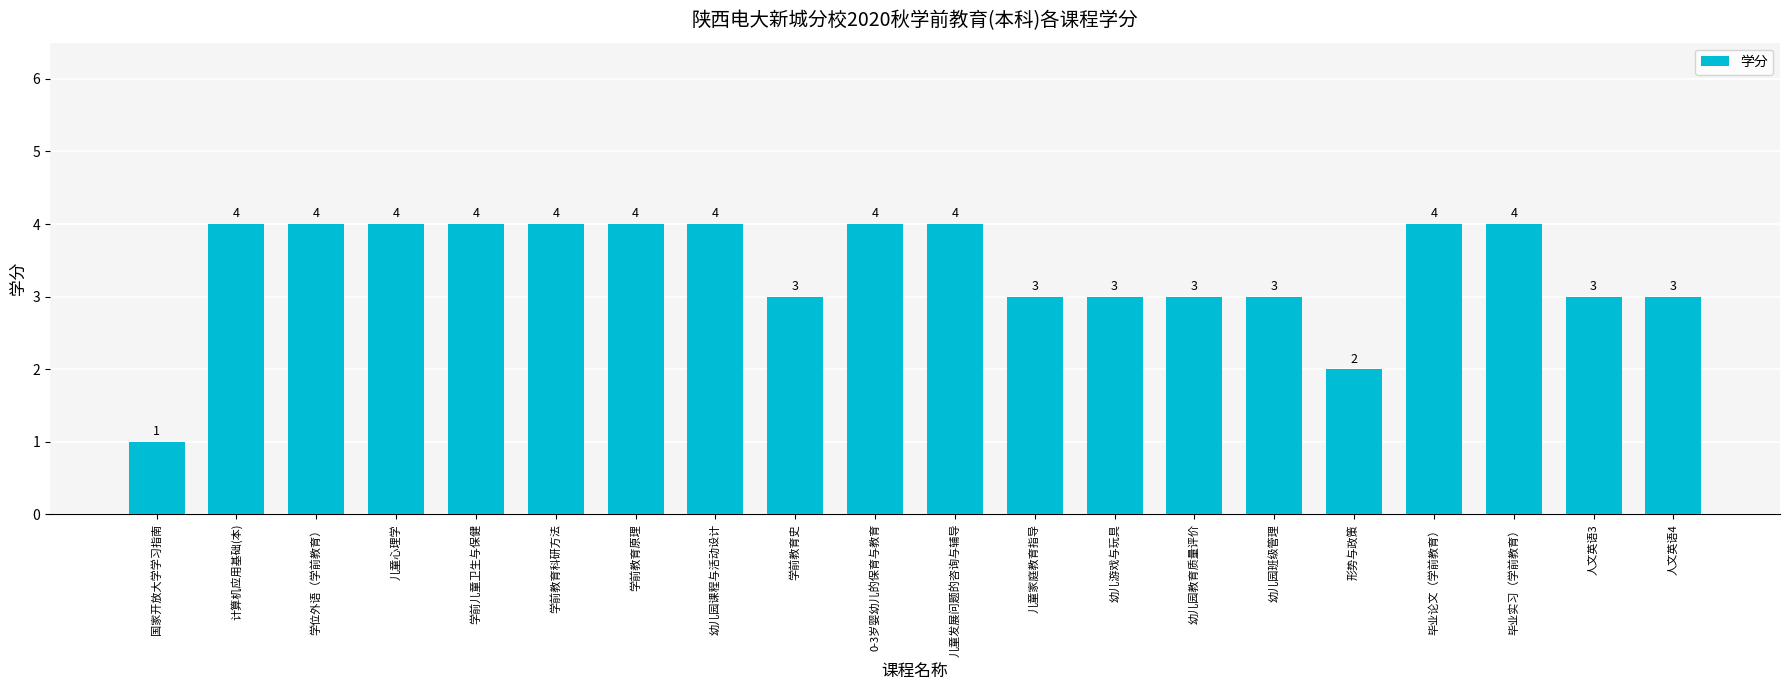

What is the greatest value displayed?

4